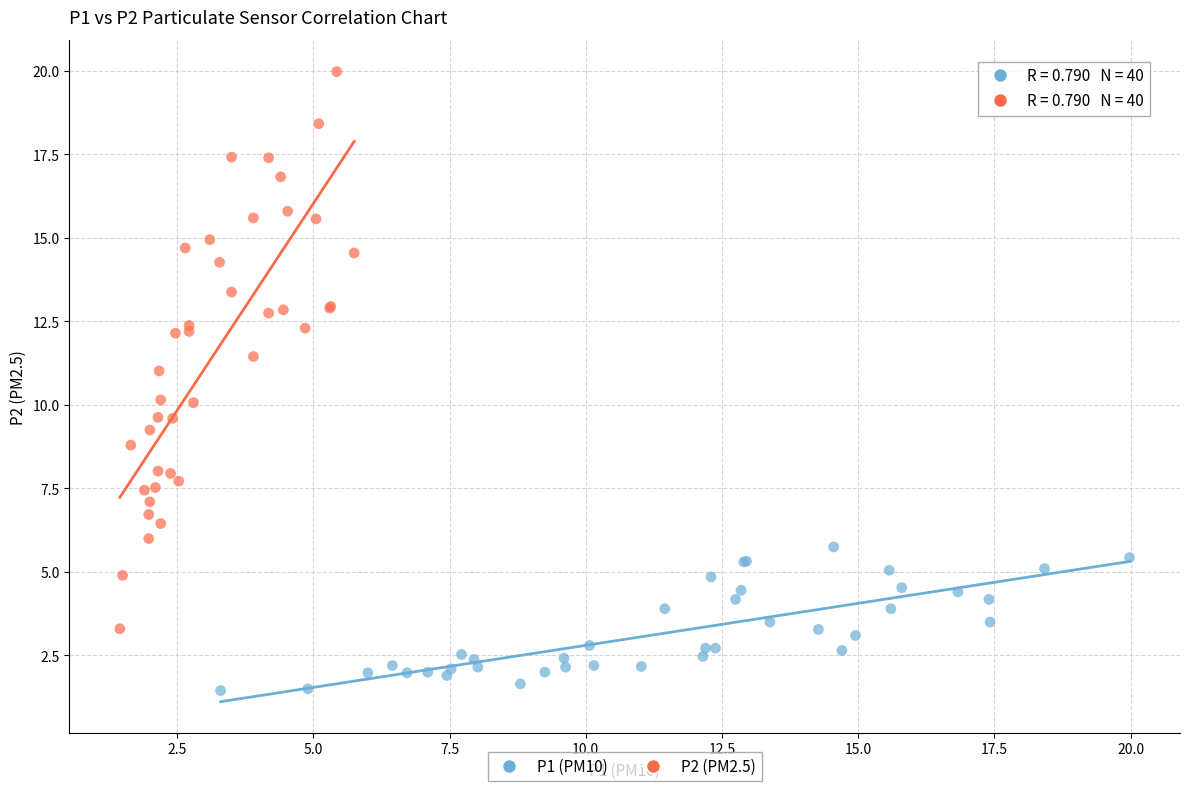

What are all the series names shown in the legend?

P1 (PM10), P2 (PM2.5)